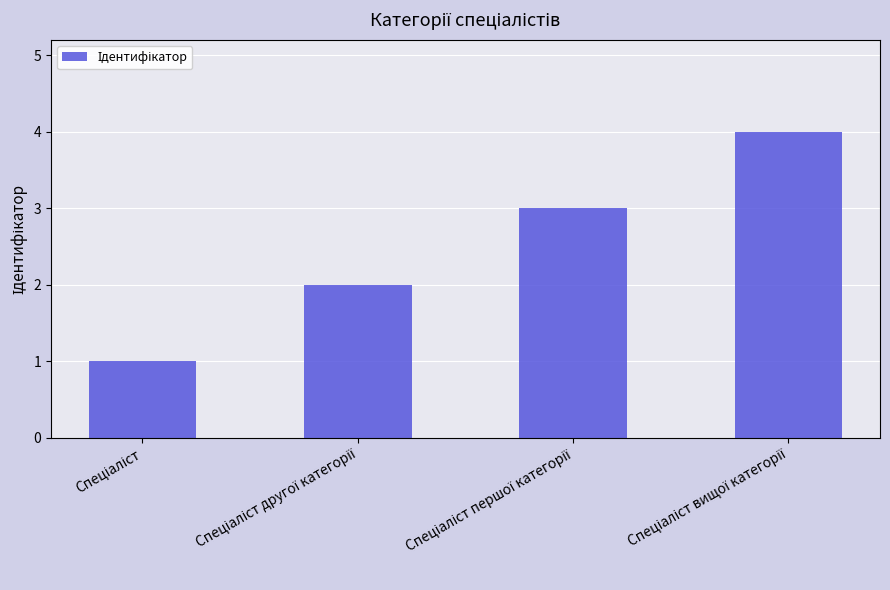

What is the maximum value shown in the chart?

4